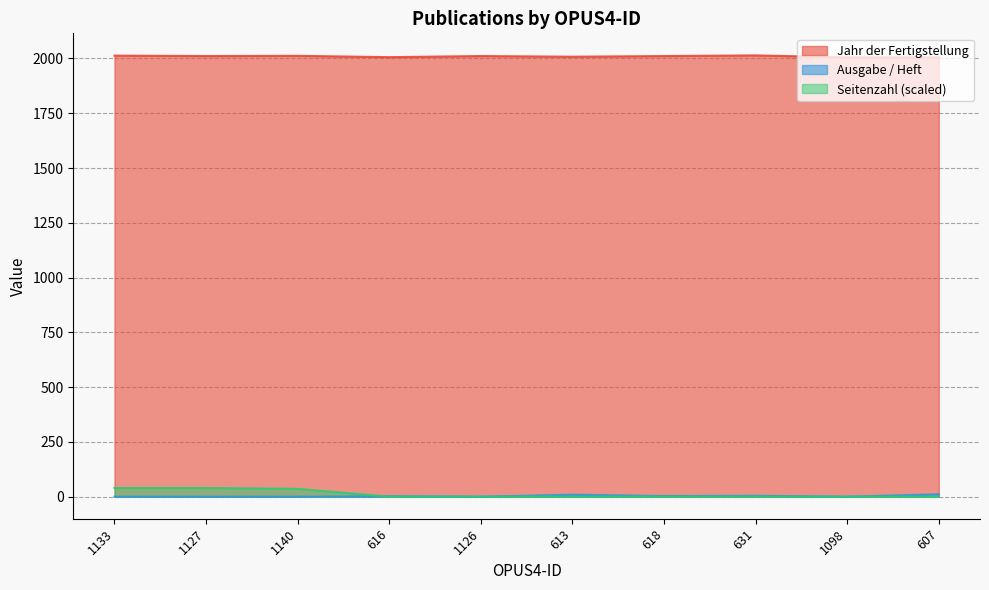

What is the difference between the maximum and minimum values in the Jahr der Fertigstellung series?

9.0